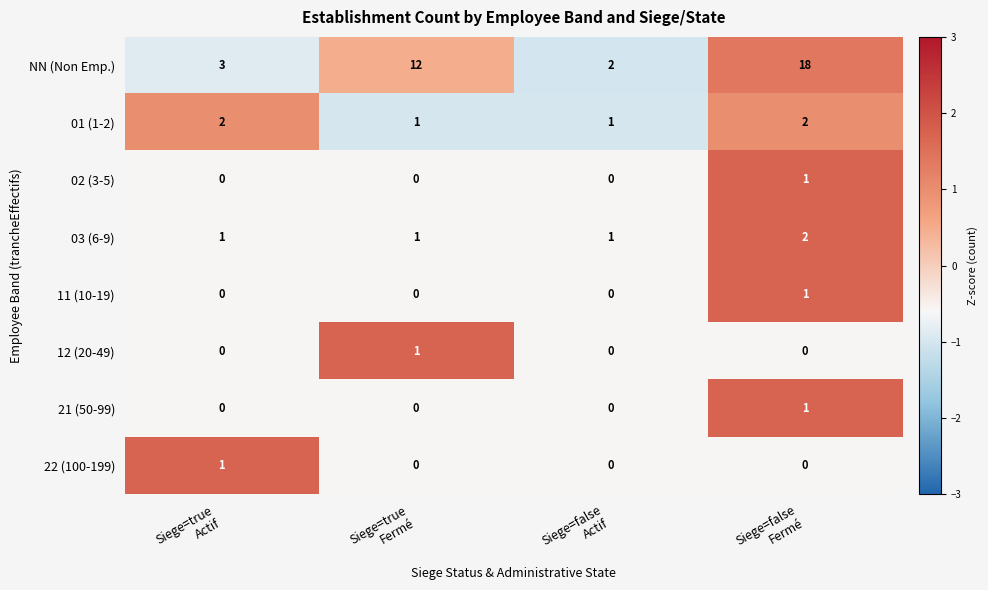

Count the number of data series in this chart.

8